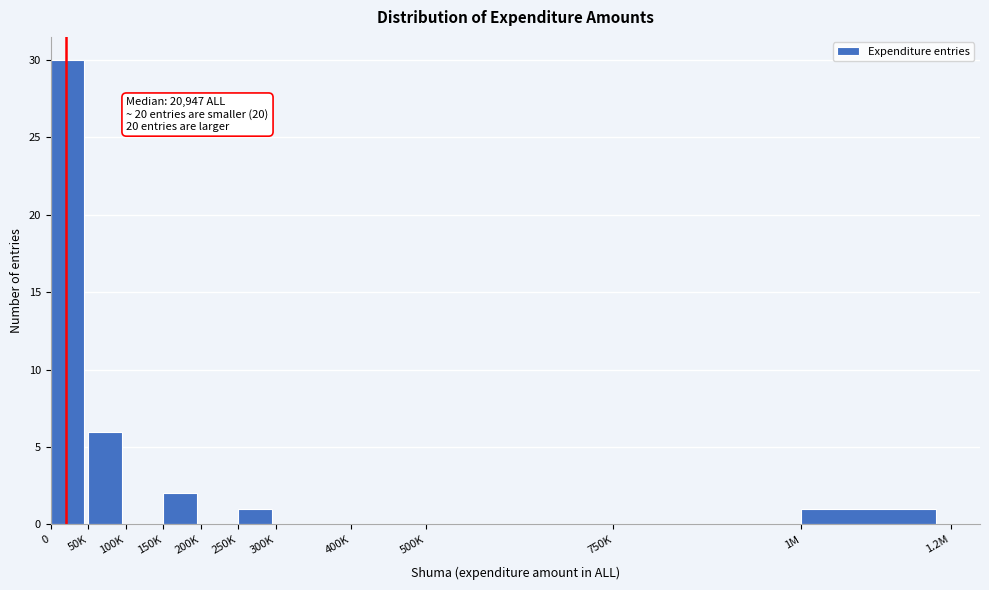

Reading left to right, extract all data points from this chart.

0=30	50K=6	100K=0	150K=2	200K=0	250K=1	300K=0	400K=0	500K=0	750K=0	1M=1